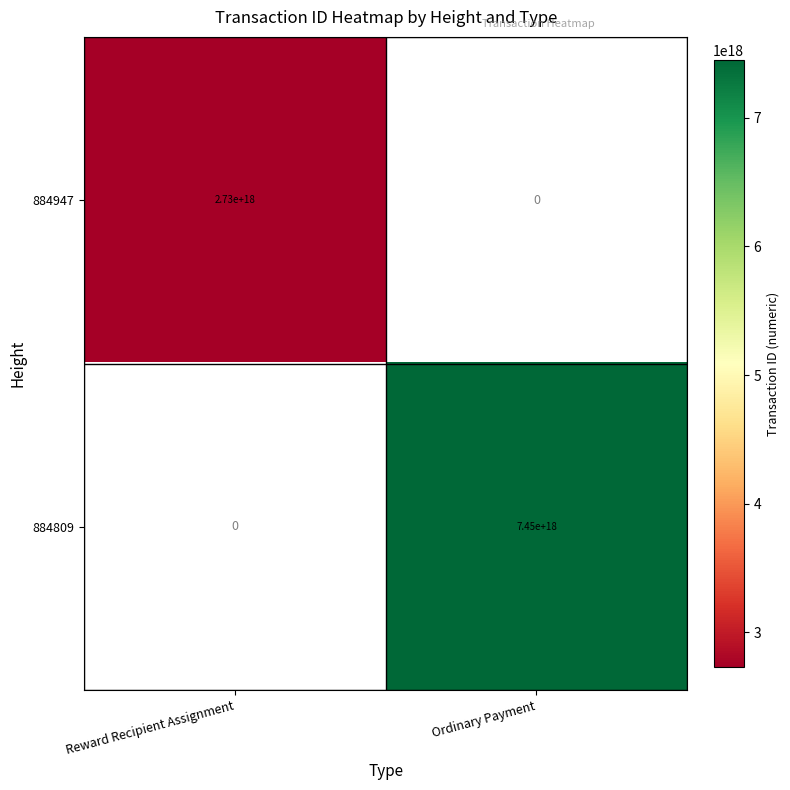

Is it true that 884947 equals 734448678414438784.0 at Reward Recipient Assignment?

False